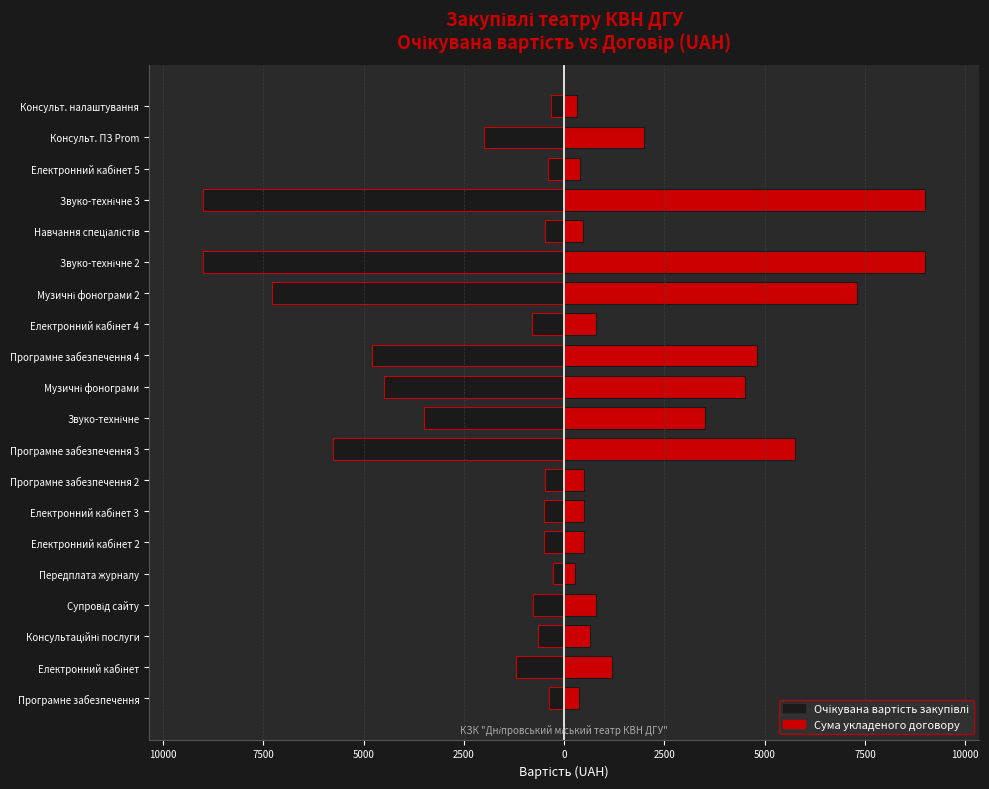

How many data points in Очікувана вартість закупівлі are less than -781?

11